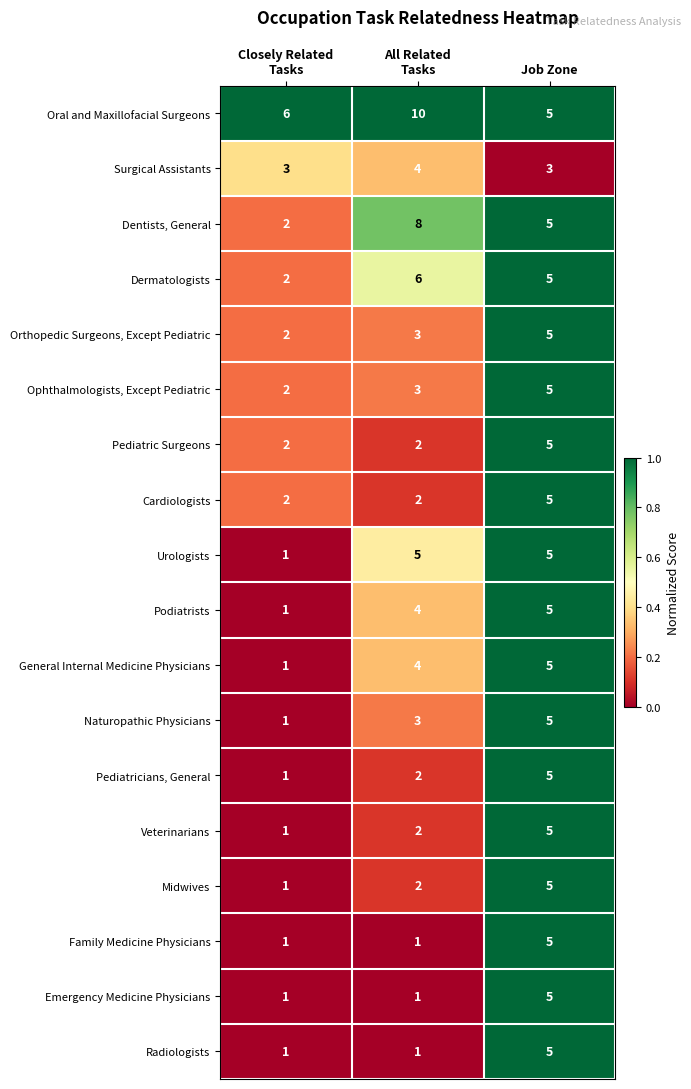

What is the sum of all Pediatricians, General values?

8